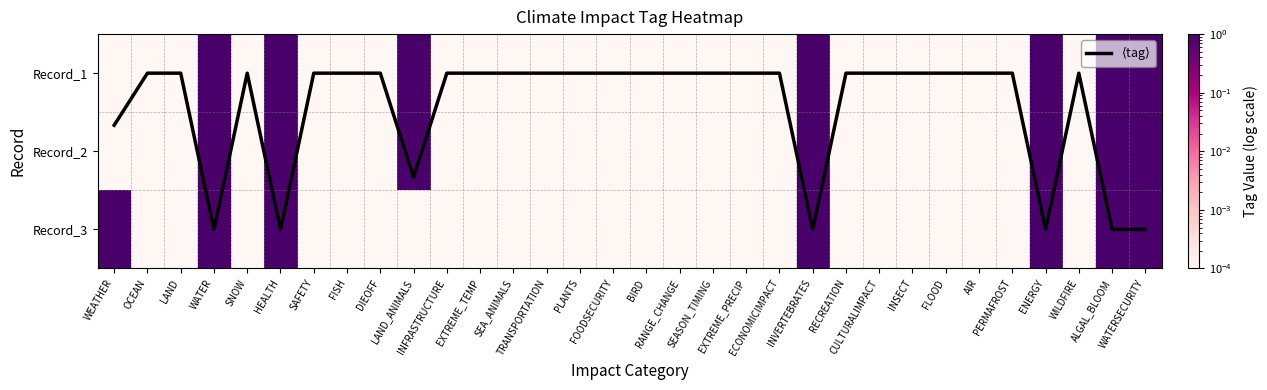

Read the Record_3 value at WATER.

1.0